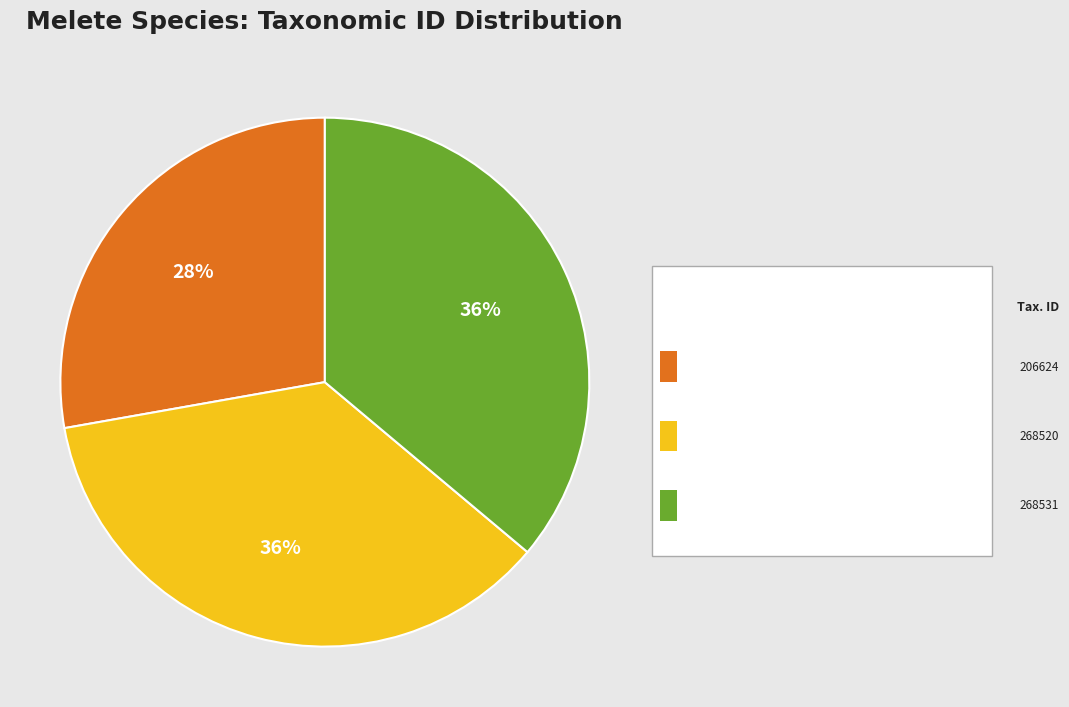

Does any single category account for the majority?

No